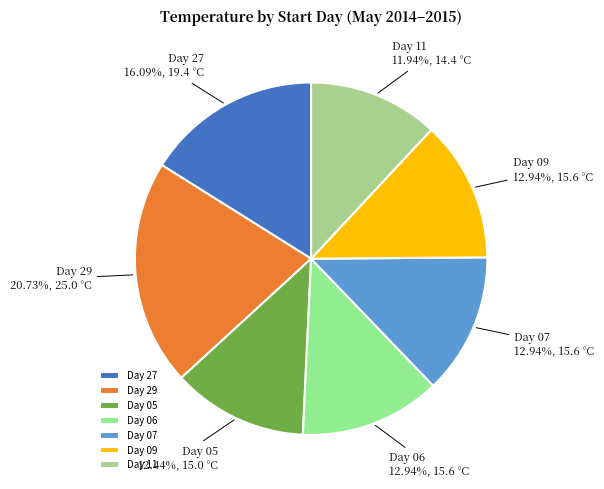

Which has a higher value, Day 07 or Day 29?

Day 29